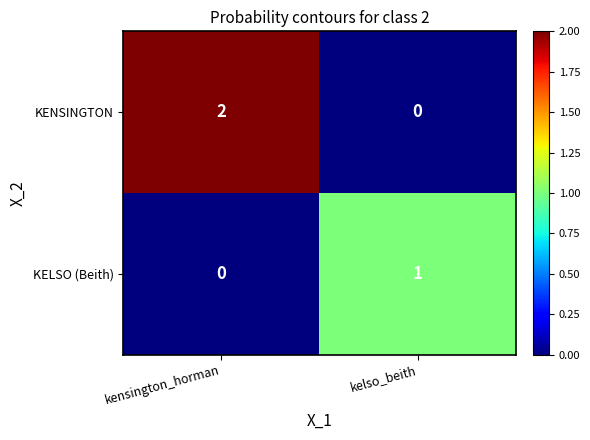

Is it true that KENSINGTON equals 2 at kensington_horman?

True